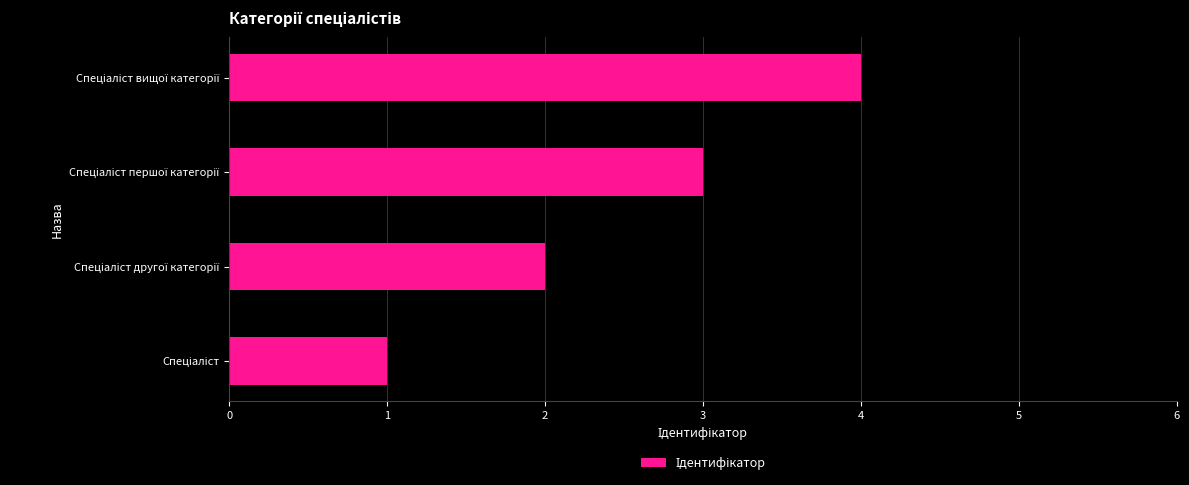

What is the difference between the second highest and minimum values?

2